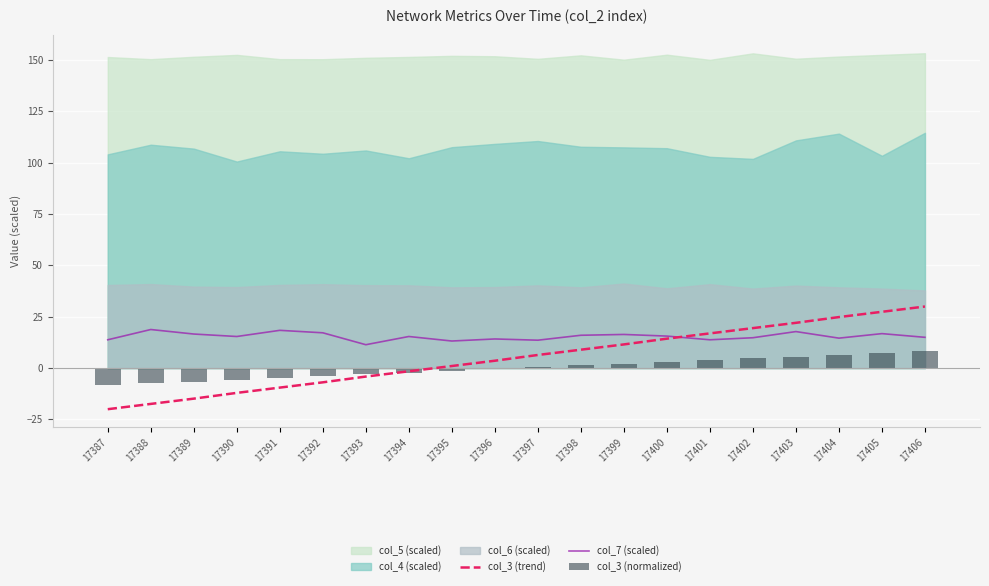

Which series has the largest total across all categories?

col_7 (scaled)